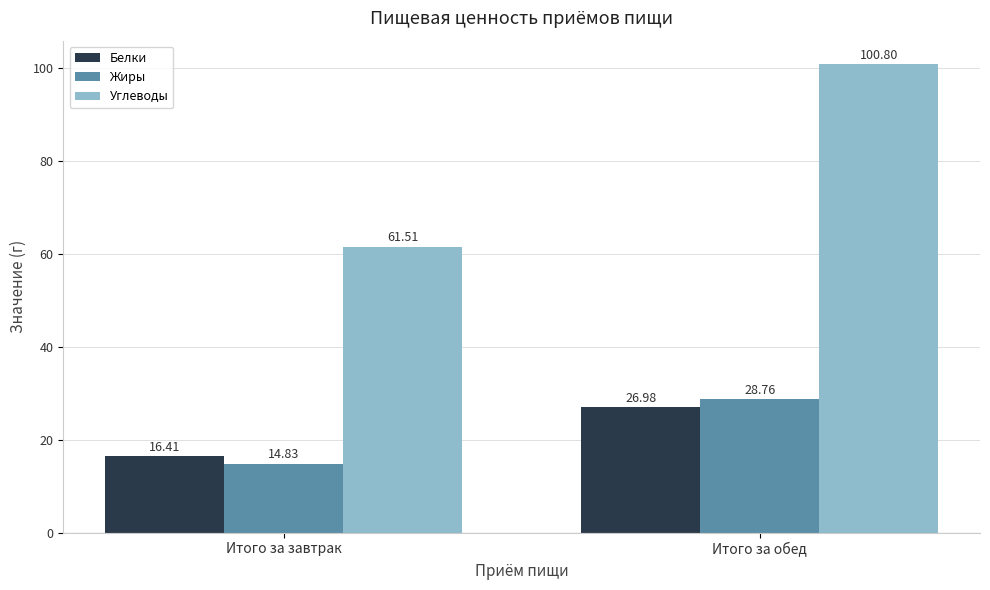

At Итого за завтрак, list the series in order from smallest to largest.

Жиры, Белки, Углеводы